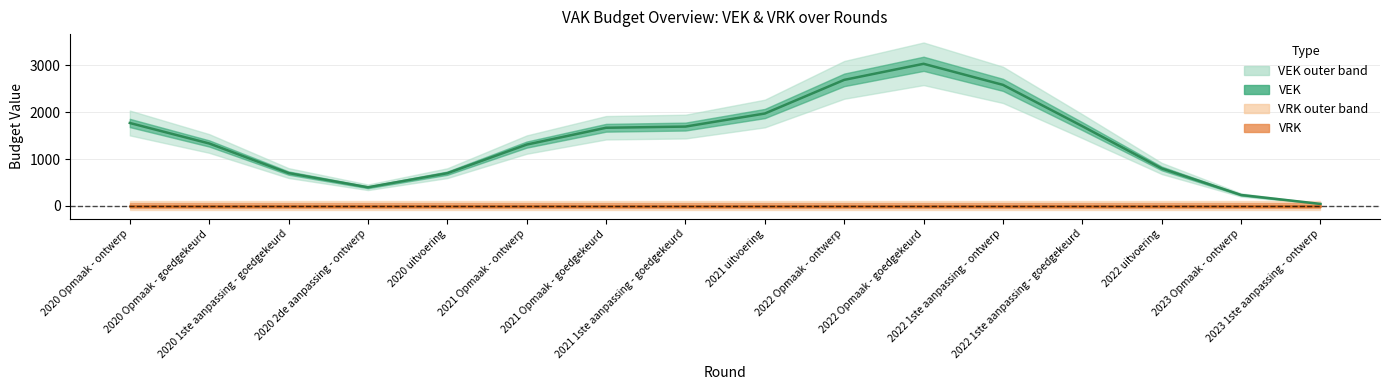

Rank the series by their average value, from highest to lowest.

VEK, VRK